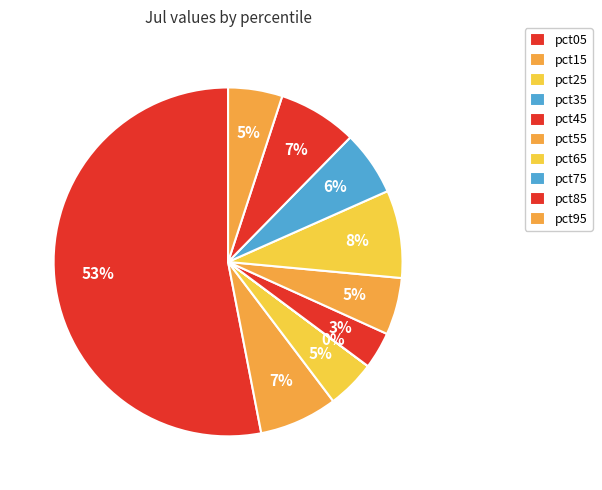

Which has a higher value, pct75 or pct05?

pct05